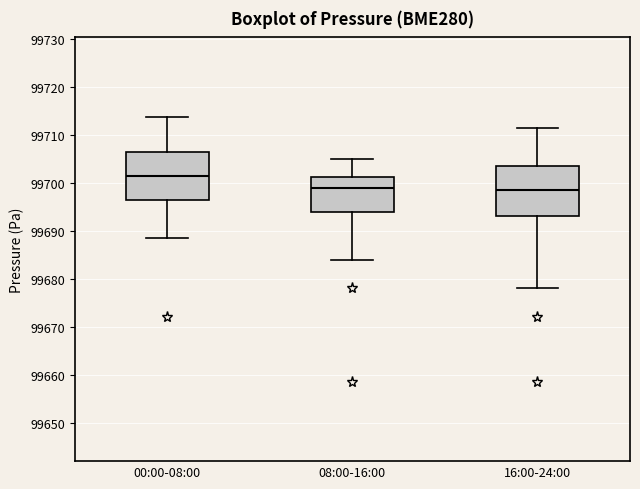

Where does the median line of the box for 16:00-24:00 sit on the y-axis? The values are not printed on the chart, so give them approximately, as read against the axis.

99698